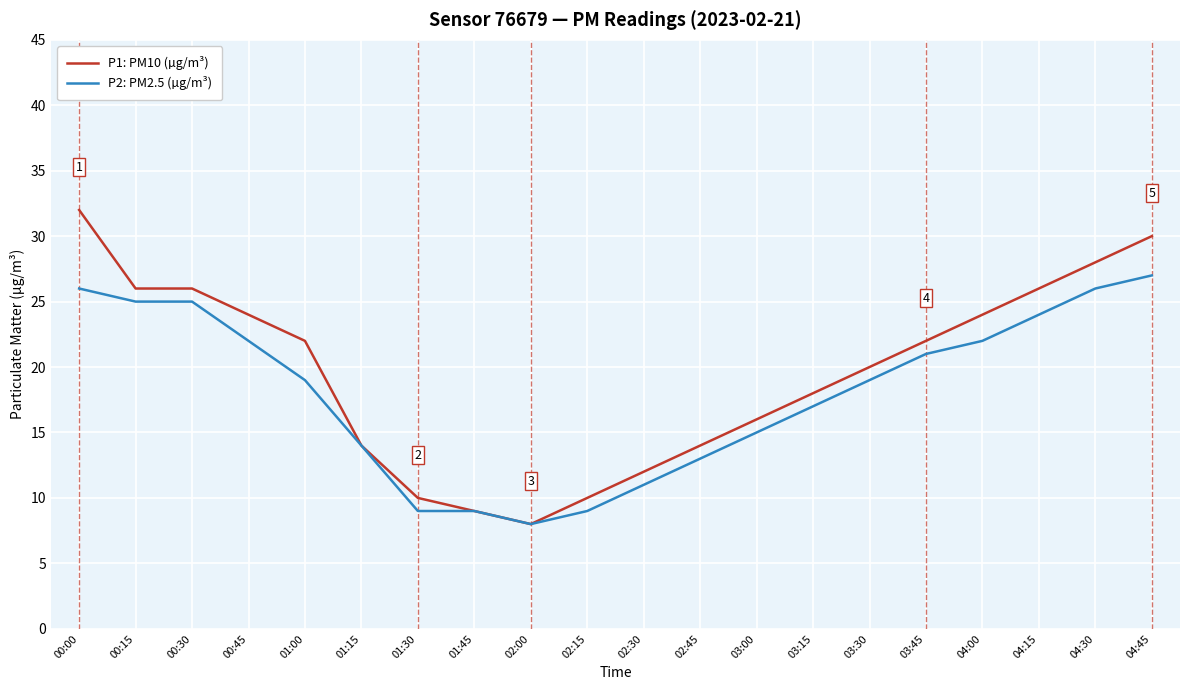

Reading left to right, transcribe all the data shown in this chart.

P1: PM10 (µg/m³): 00:00=32	00:15=26	00:30=26	00:45=24	01:00=22	01:15=14	01:30=10	01:45=9	02:00=8	02:15=10	02:30=12	02:45=14	03:00=16	03:15=18	03:30=20	03:45=22	04:00=24	04:15=26	04:30=28	04:45=30
P2: PM2.5 (µg/m³): 00:00=26	00:15=25	00:30=25	00:45=22	01:00=19	01:15=14	01:30=9	01:45=9	02:00=8	02:15=9	02:30=11	02:45=13	03:00=15	03:15=17	03:30=19	03:45=21	04:00=22	04:15=24	04:30=26	04:45=27